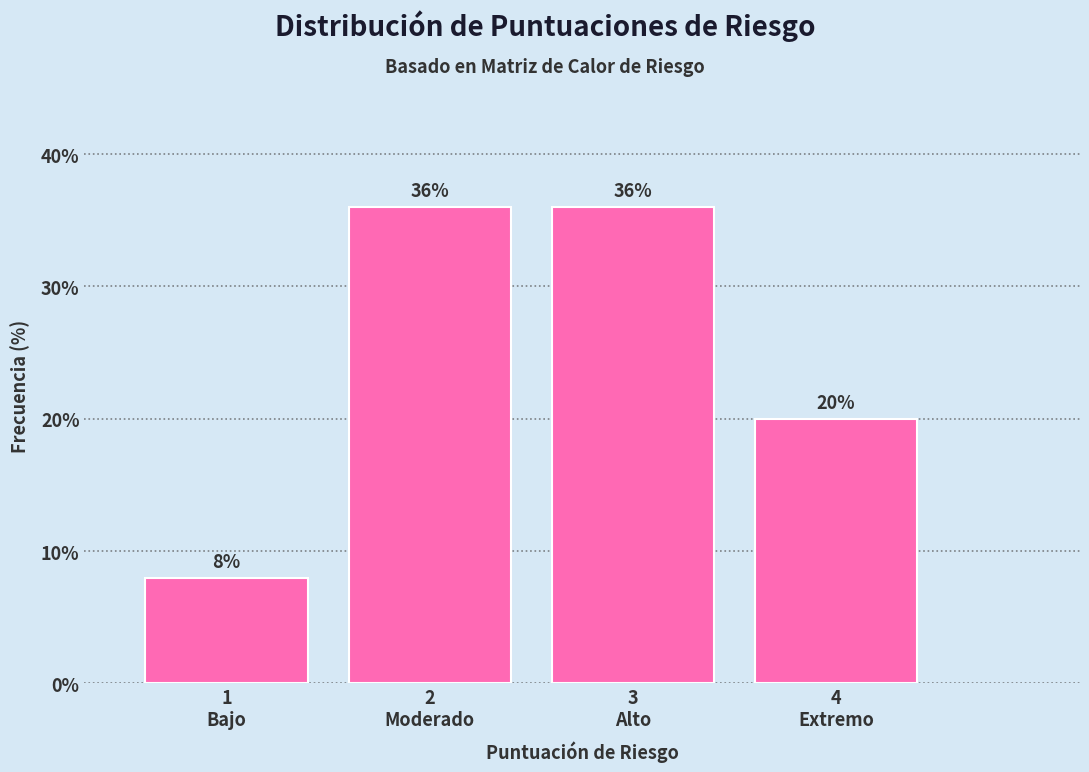

Reading left to right, list all the values displayed in this chart.

8	36	36	20